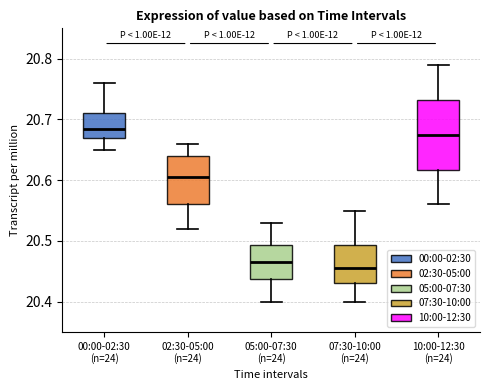

Which box has the lowest median line?

07:30-10:00 (n=24)